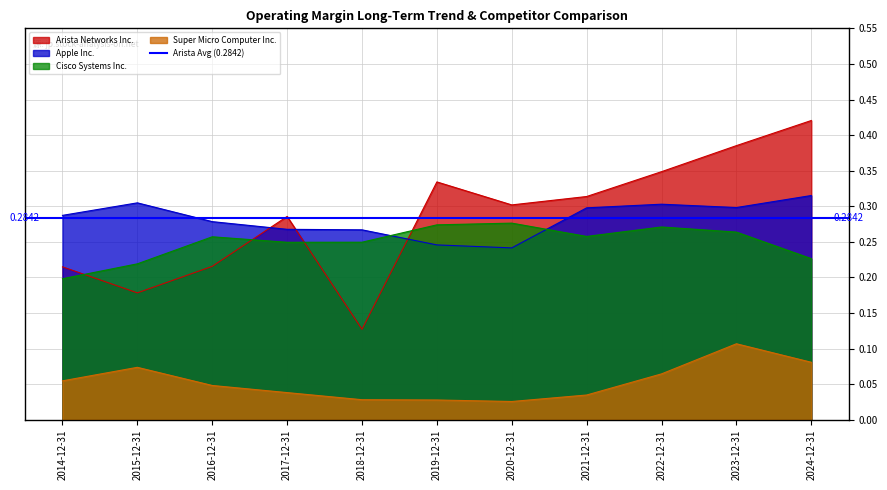

Reading left to right, transcribe all the data shown in this chart.

Arista Networks Inc.: 0.2	0.2	0.2	0.3	0.1	0.3	0.3	0.3	0.3	0.4	0.4
Apple Inc.: 0.3	0.3	0.3	0.3	0.3	0.2	0.2	0.3	0.3	0.3	0.3
Cisco Systems Inc.: 0.2	0.2	0.3	0.2	0.2	0.3	0.3	0.3	0.3	0.3	0.2
Super Micro Computer Inc.: 0.1	0.1	0.0	0.0	0.0	0.0	0.0	0.0	0.1	0.1	0.1